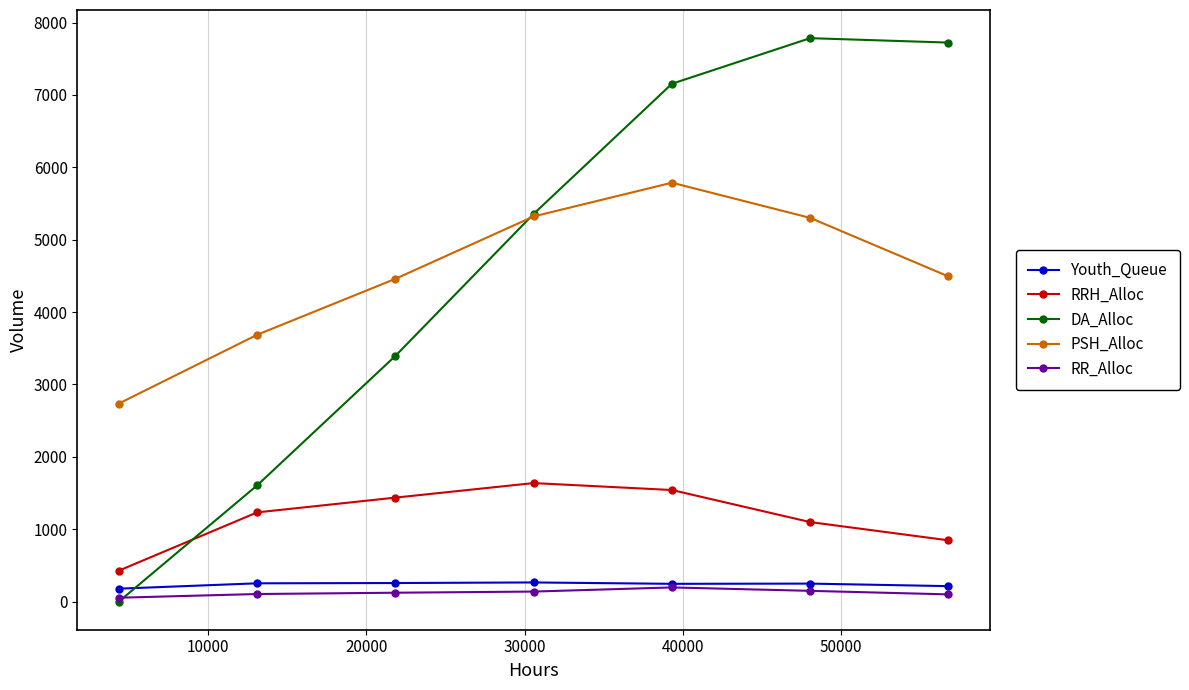

What is the value of the PSH_Alloc point at the 4th from the left?

5321